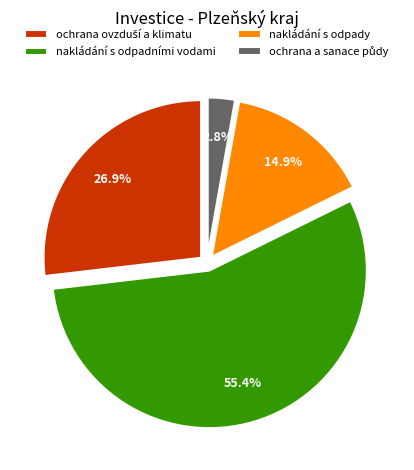

Which slice is the largest?

nakládání s odpadními vodami